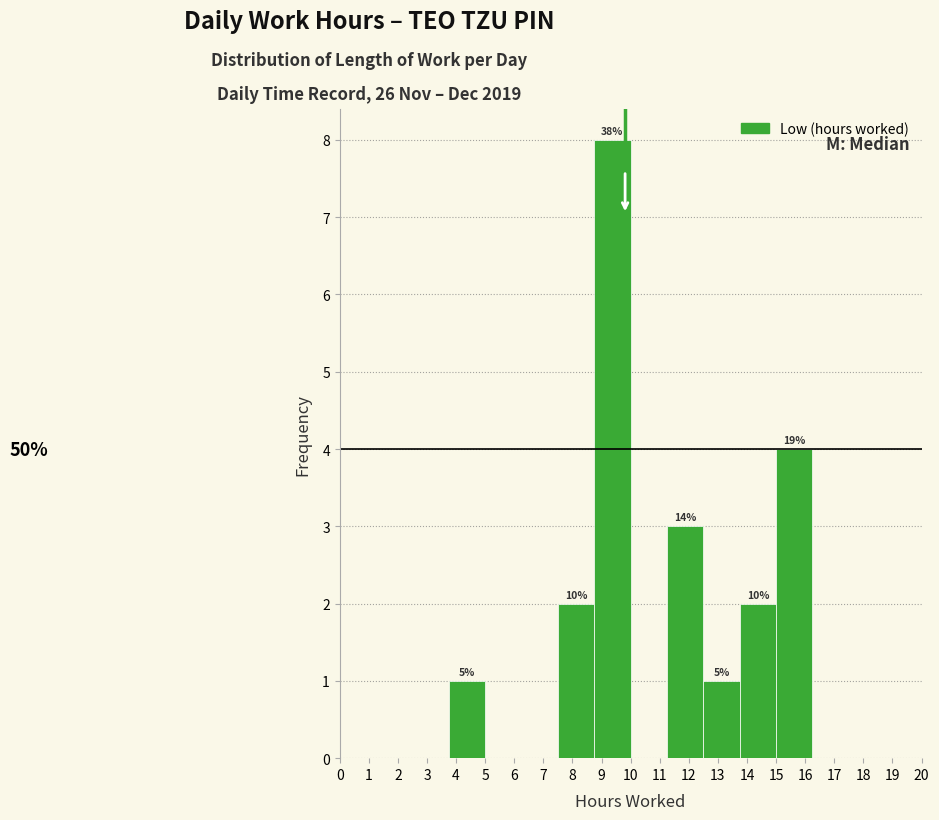

Which range on the x-axis has the tallest bar?

8.75 to 10.00